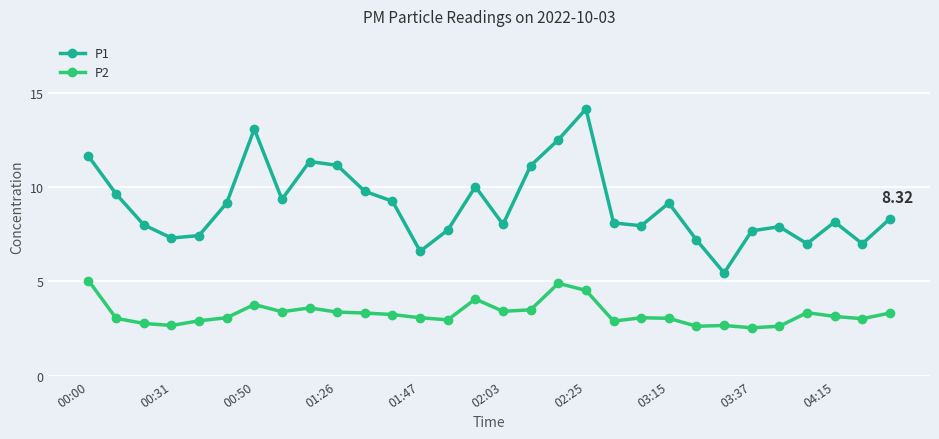

List the series in order of their peak value, lowest first.

P2, P1